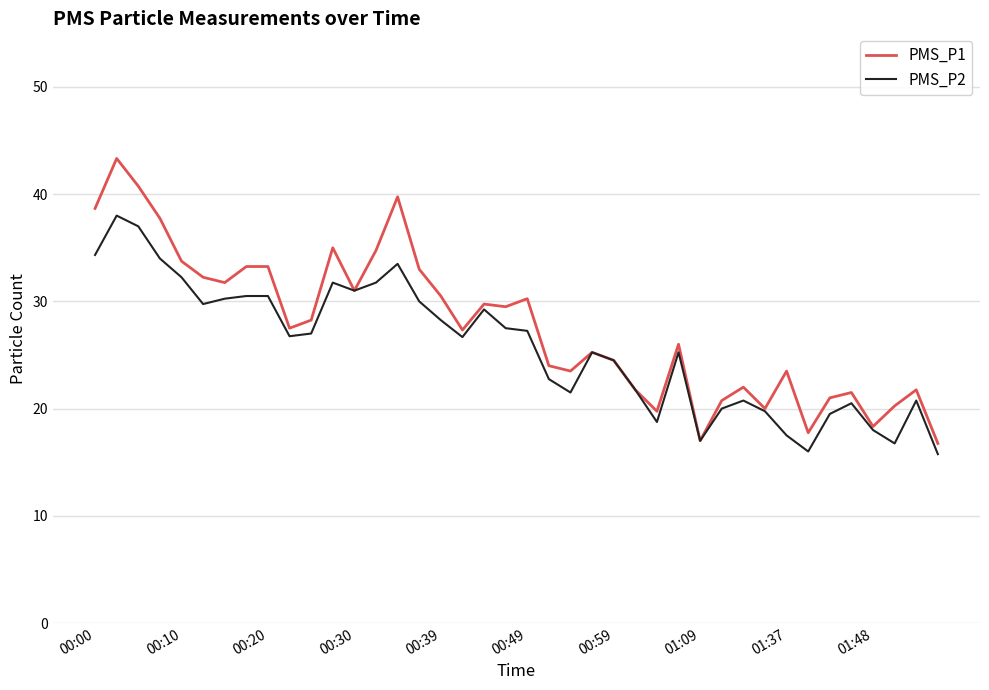

Rank the series by their maximum value, from highest to lowest.

PMS_P1, PMS_P2